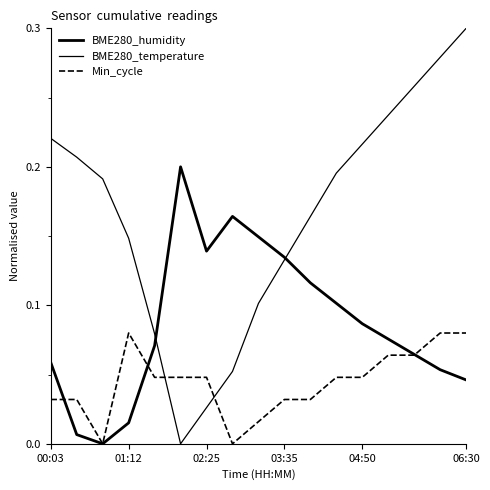

After their last crossing, which series has the higher values: BME280_humidity or BME280_temperature?

BME280_temperature